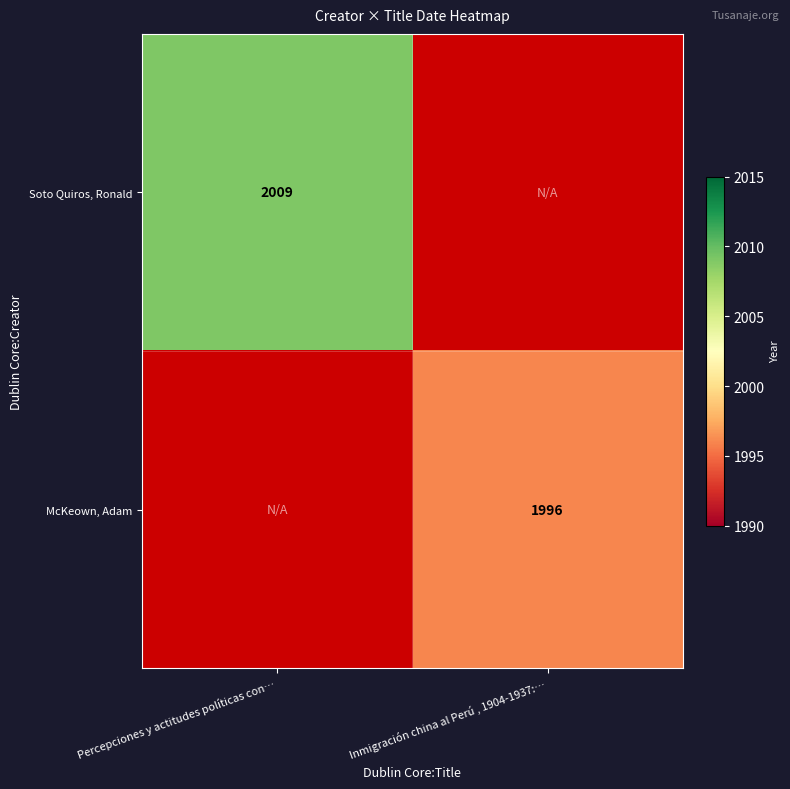

The McKeown, Adam series shows 2758 at Inmigración china al Perú , 1904-1937:…. True or false?

False